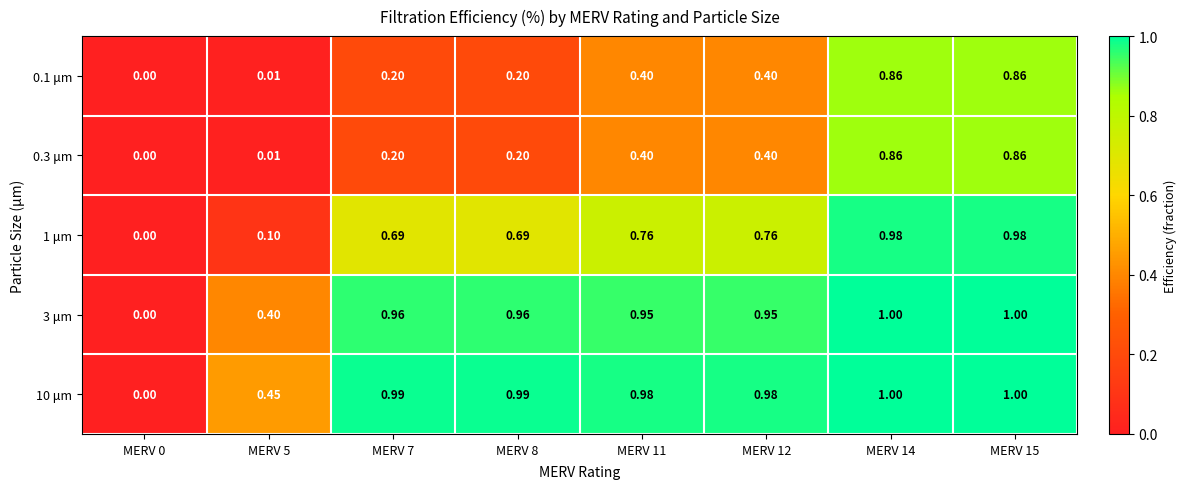

How many data points does each series have?

8